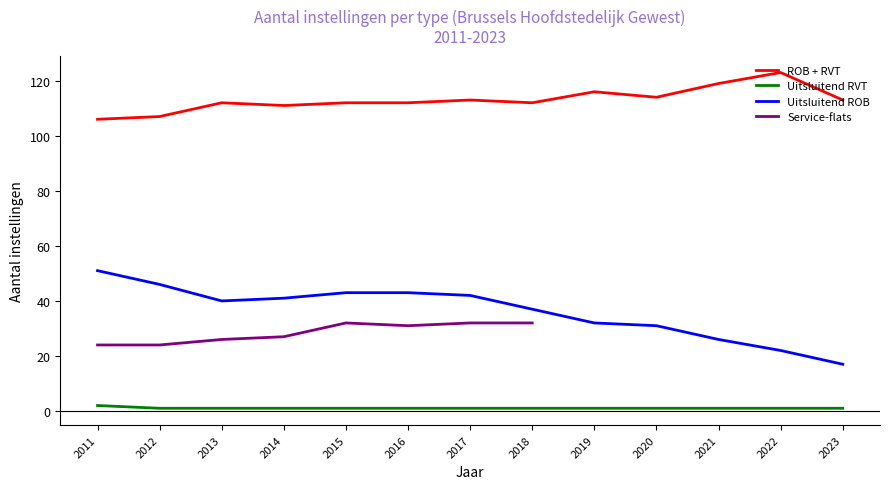

Where is Uitsluitend ROB nearest to the value 34?

2019